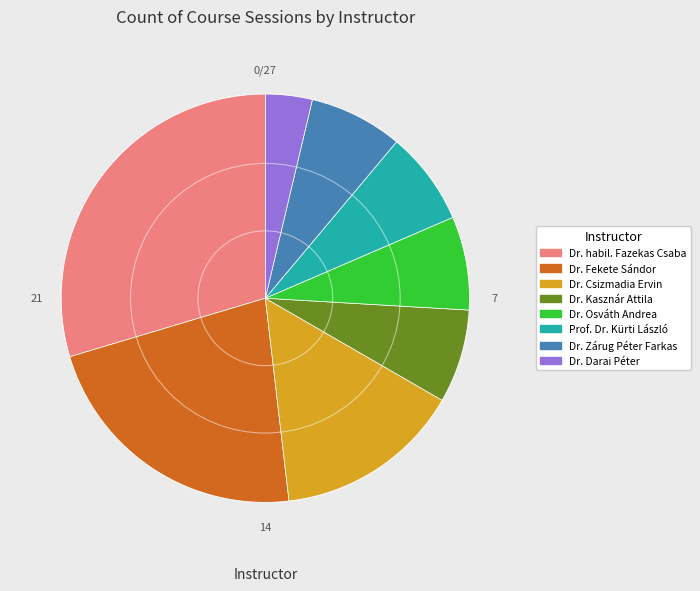

Which slice is the smallest?

Dr. Darai Péter